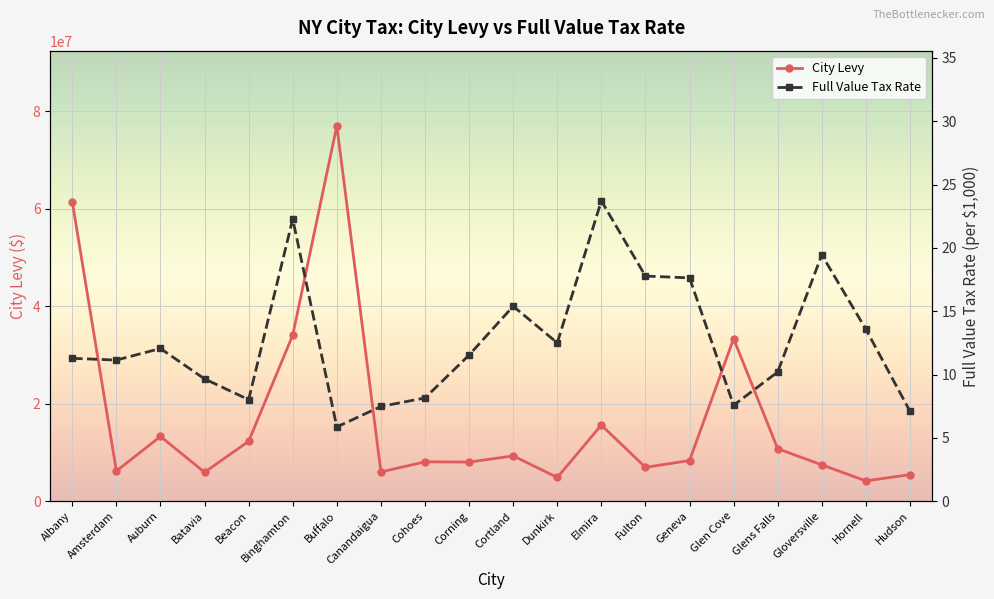

What is the average value of the City Levy series?

16933979